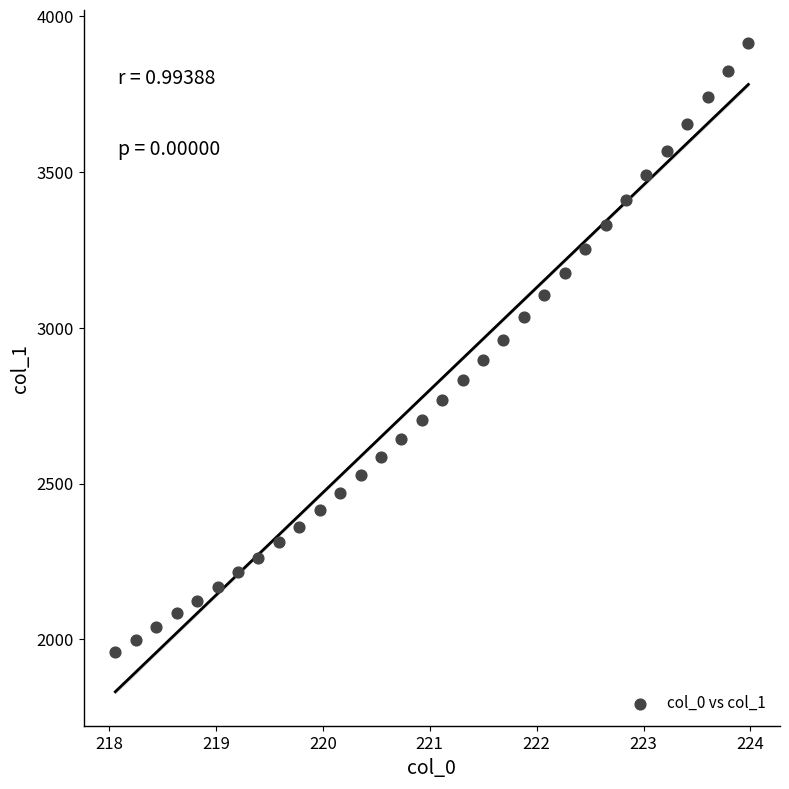

What is the range of X values (max minus min)?

5.9